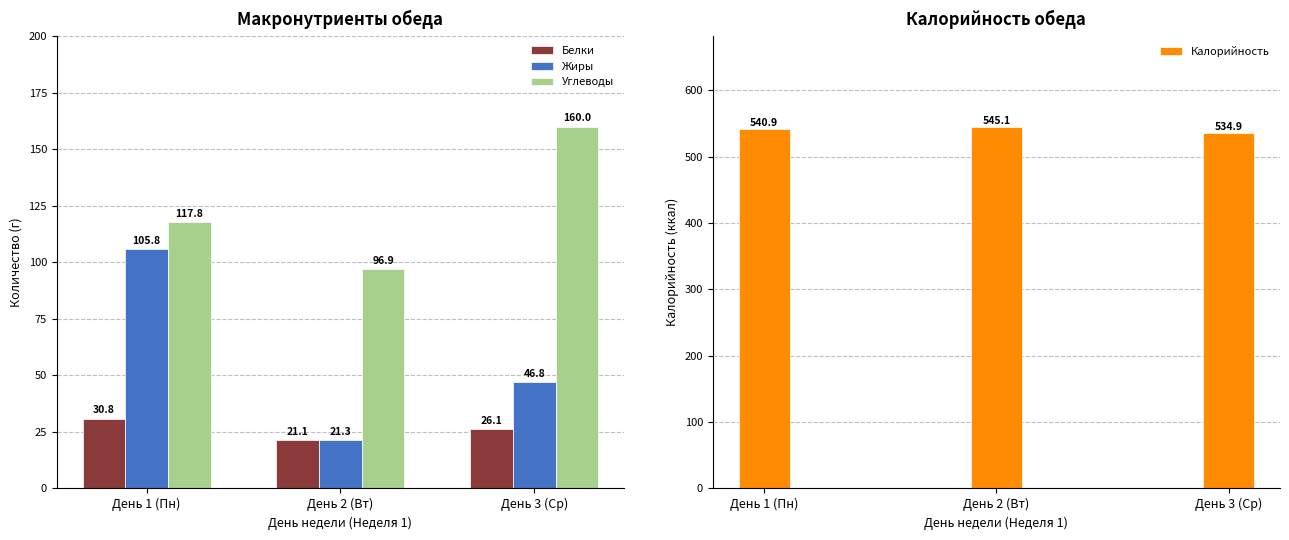

What is the value of the Калорийность bar at the 3rd from the left?

534.9